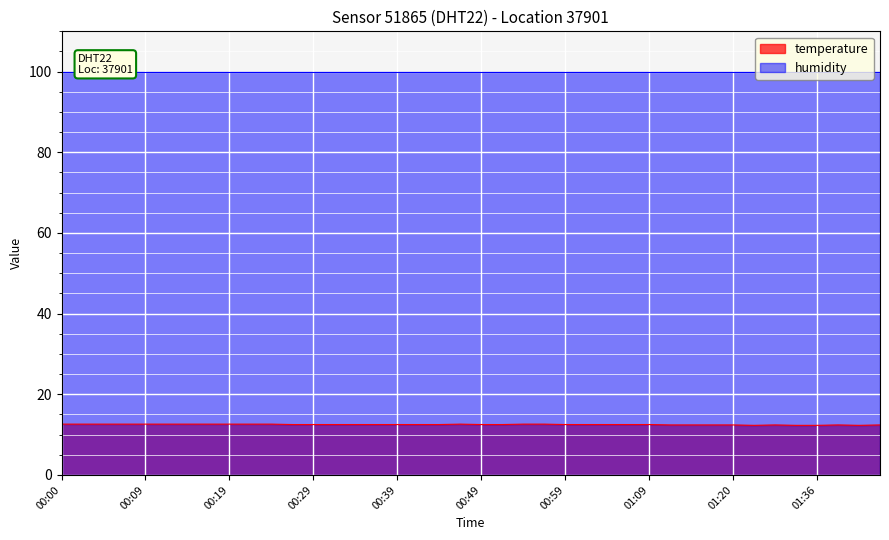

What is the value of the 32nd point from the left?

12.4